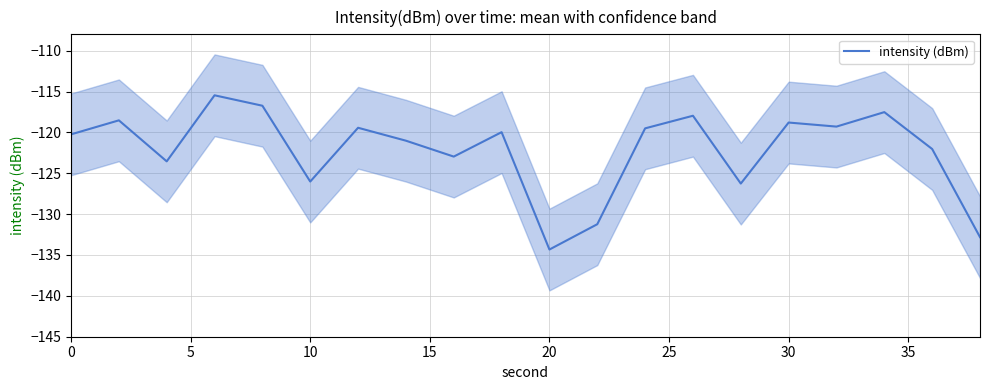

How many lines are shown in the chart?

1